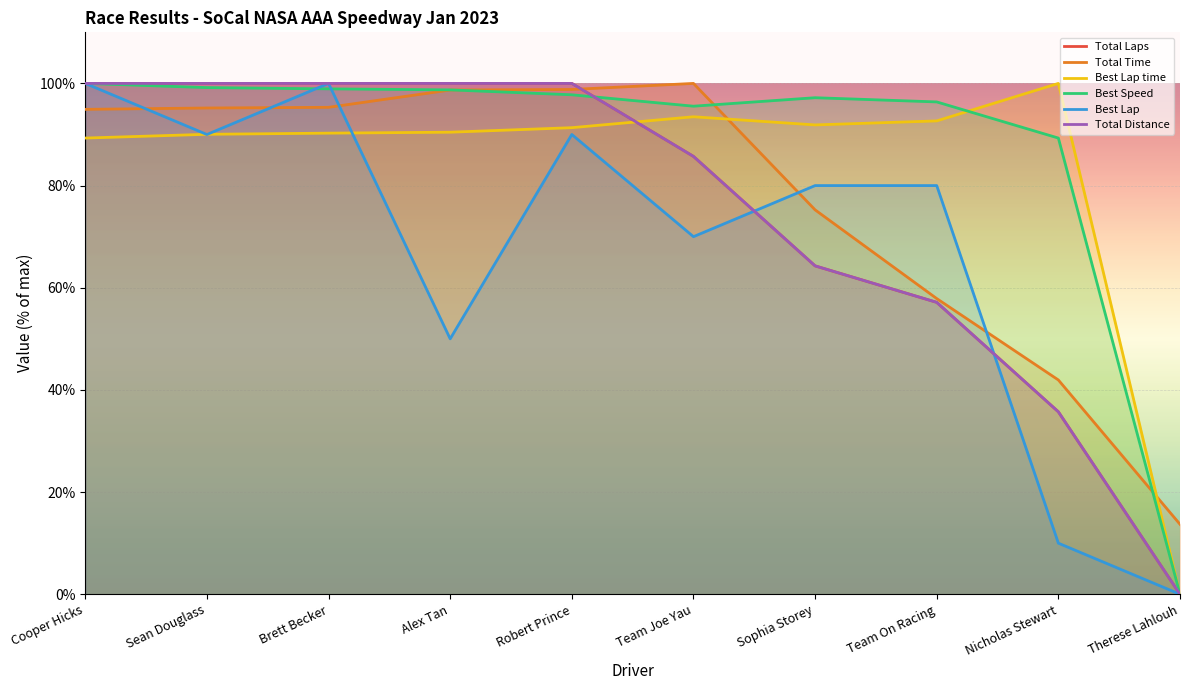

What is the spread (max minus min) of values at Cooper Hicks?

10.7